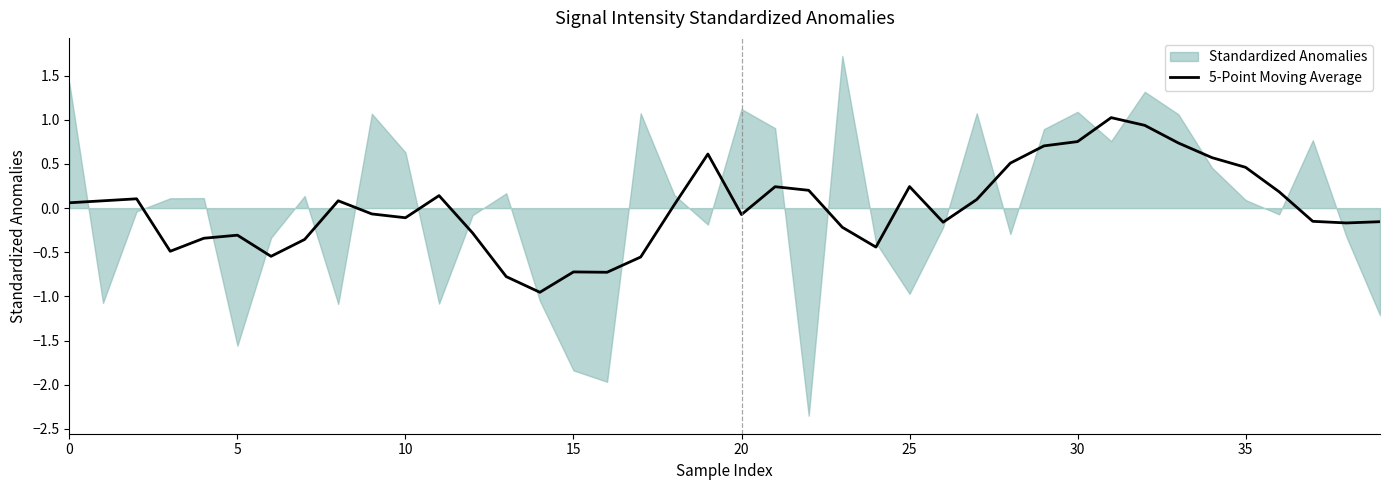

What is the maximum value for 5-Point Moving Average?

1.0